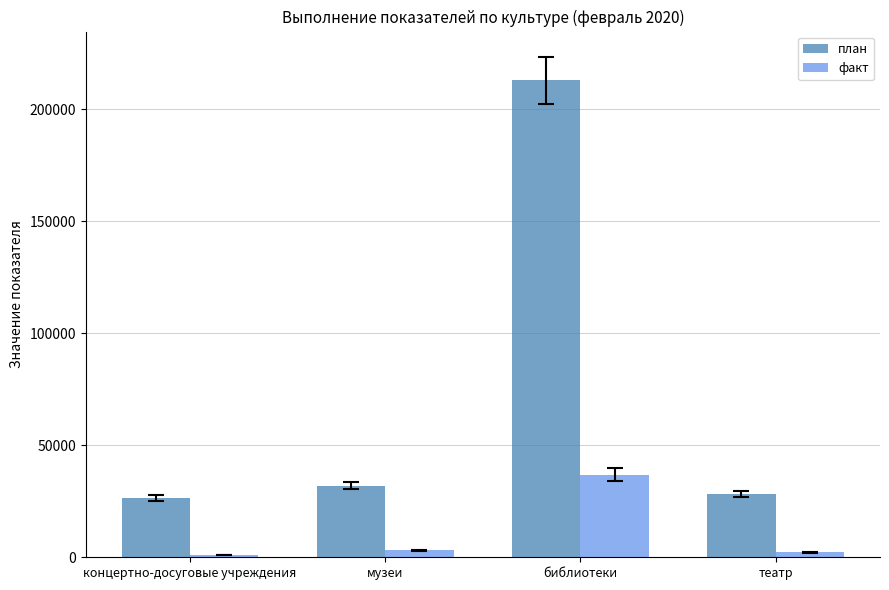

List the series in order of their overall mean, highest first.

план, факт